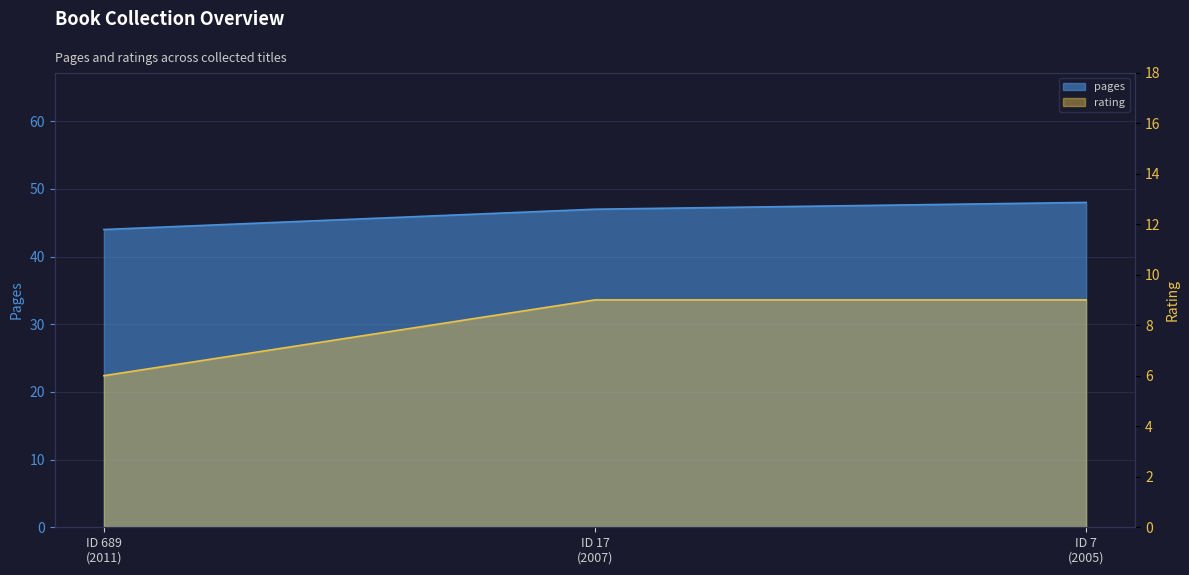

At which category is the sum across all series the highest?

7